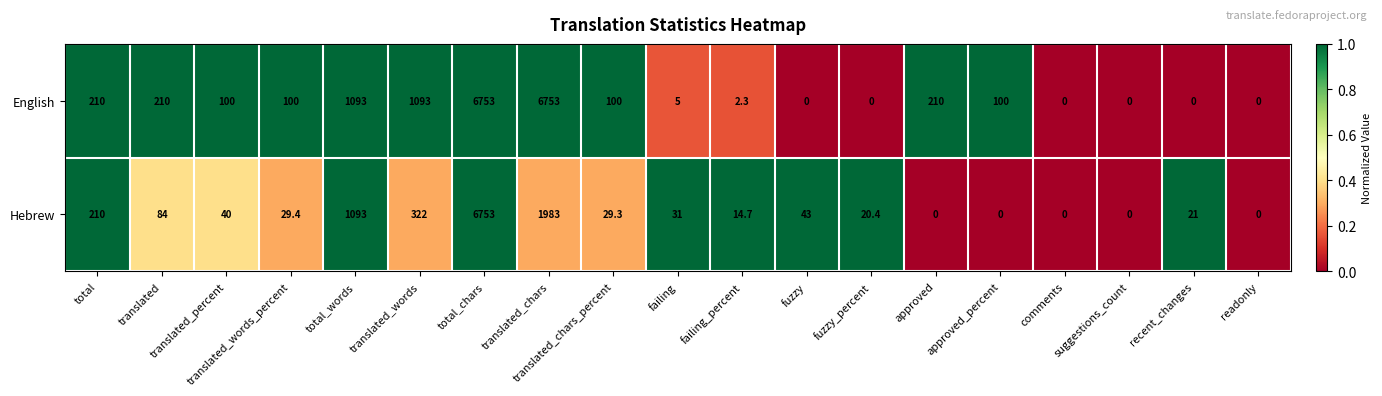

True or false: Hebrew has a value of 0.0 at approved.

True